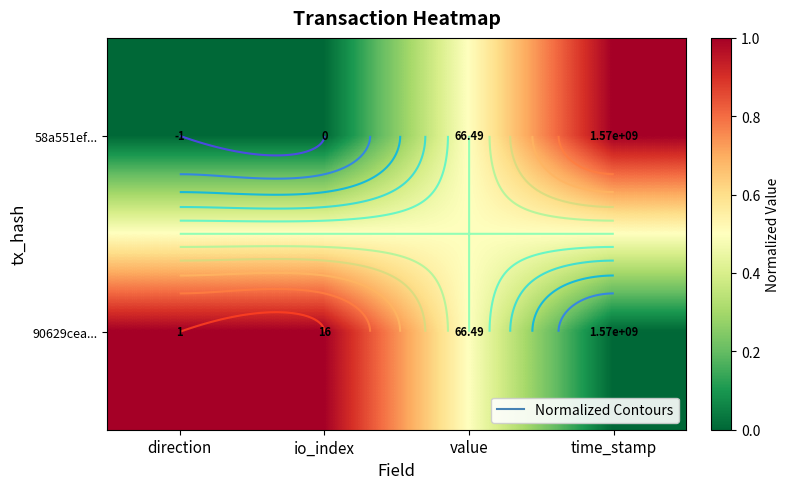

How many values in the 90629cea... series are below 1?

2